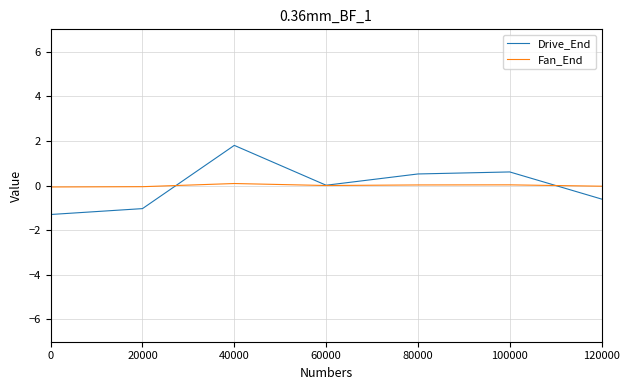

At which label does Drive_End reach its peak?

40000